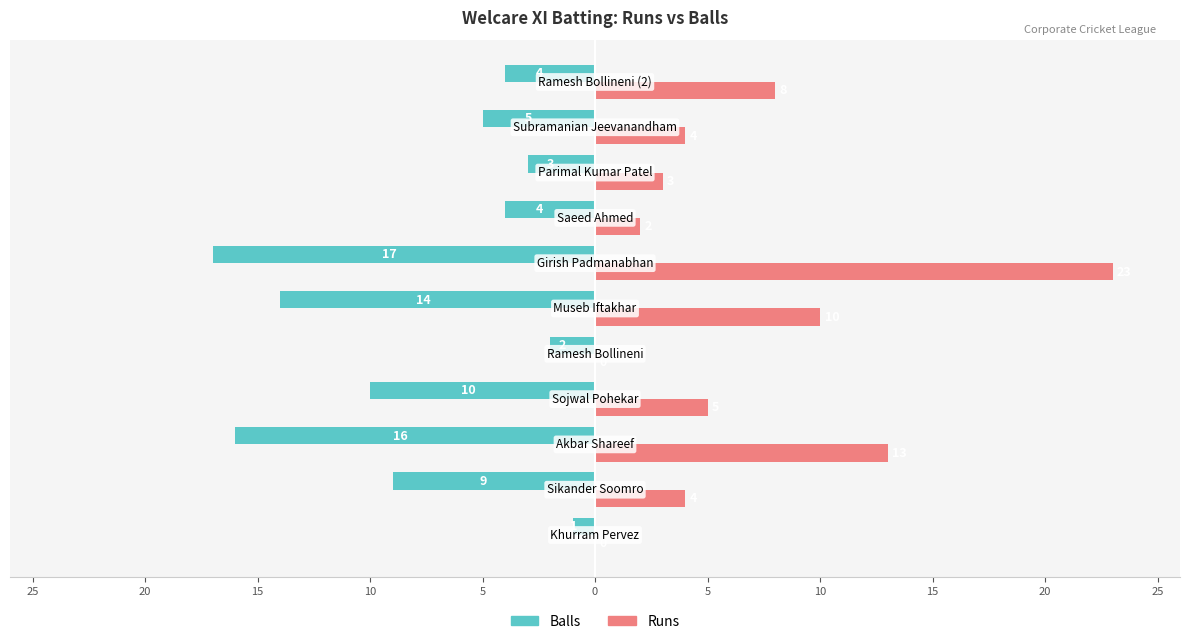

What is the value of the Balls bar at the 4th from the left?

-10